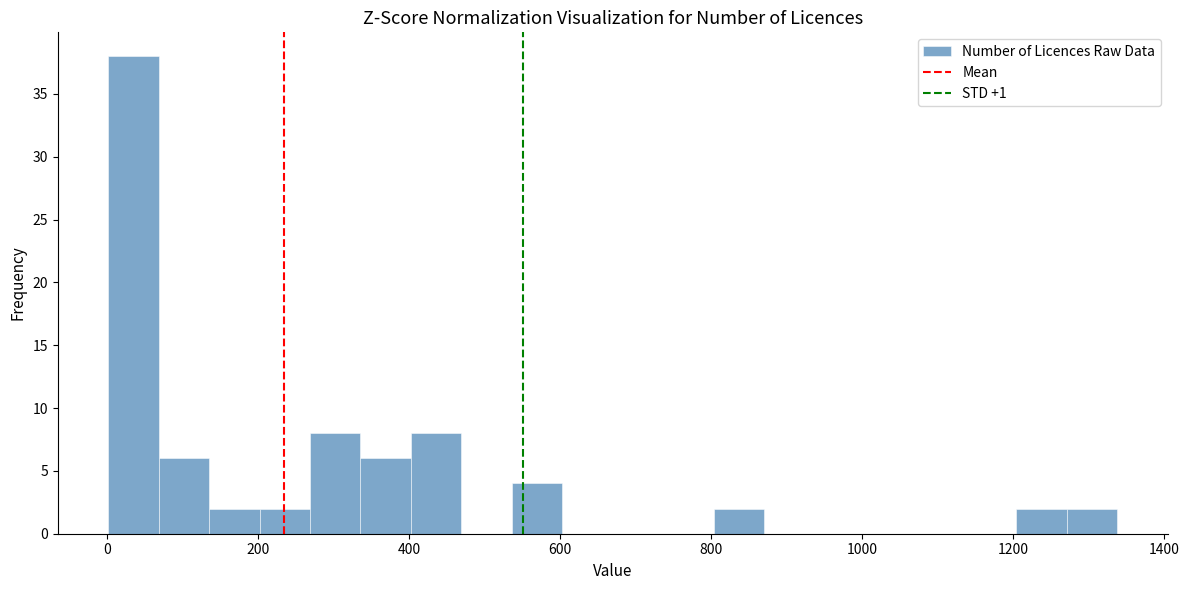

Around what value on the x-axis is the tallest bar? Give the approximate position of its centre, as read against the axis.

40